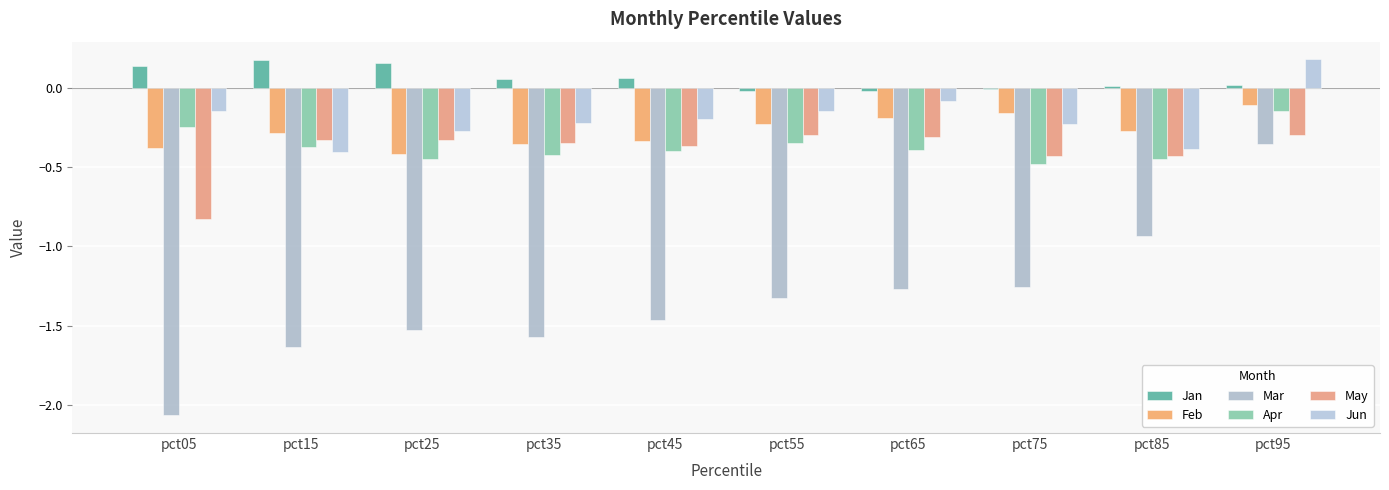

What is the approximate value of Feb at pct45?

-0.3